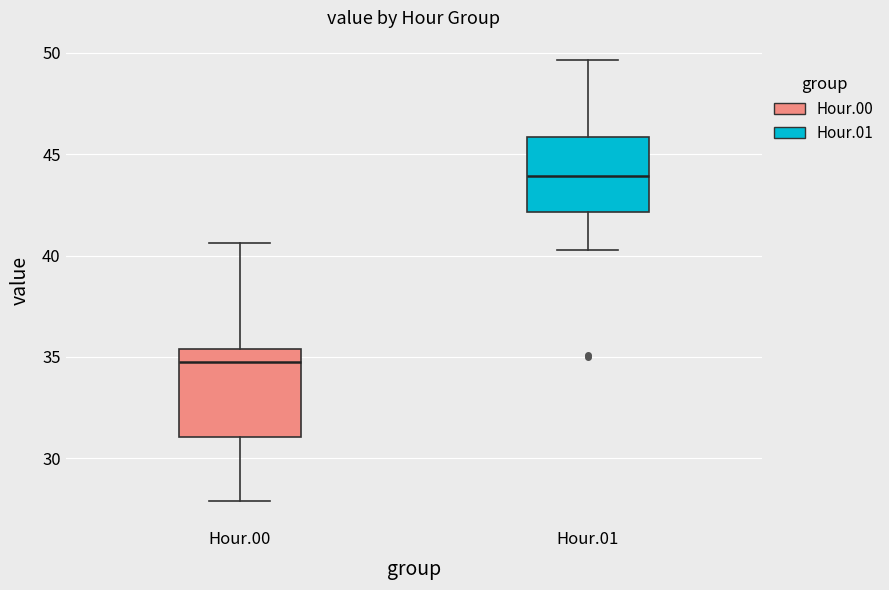

Where is the upper edge of the box for Hour.00 on the y-axis? The values are not printed on the chart, so give them approximately, as read against the axis.

35.5